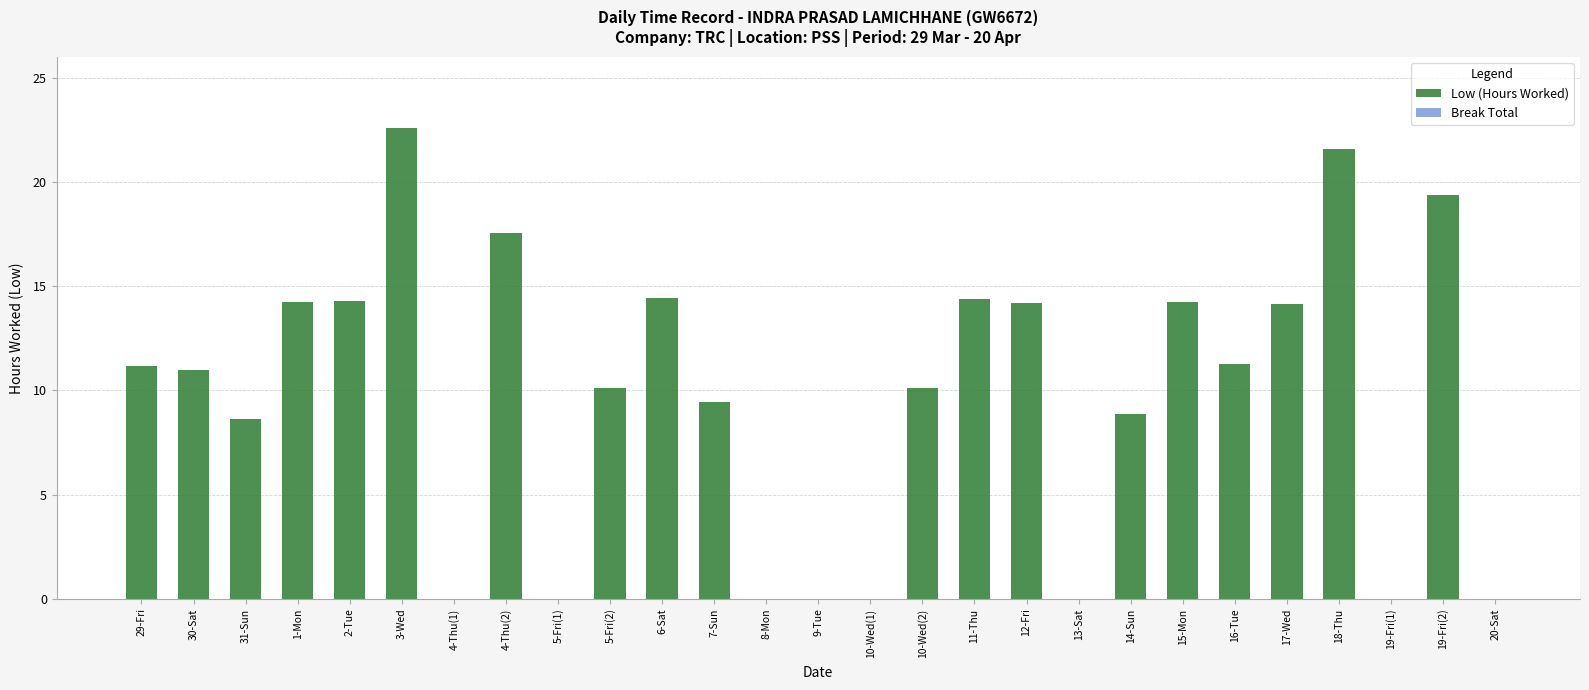

The chart shows a value of 4.9 at 5-Fri(2). True or false?

False